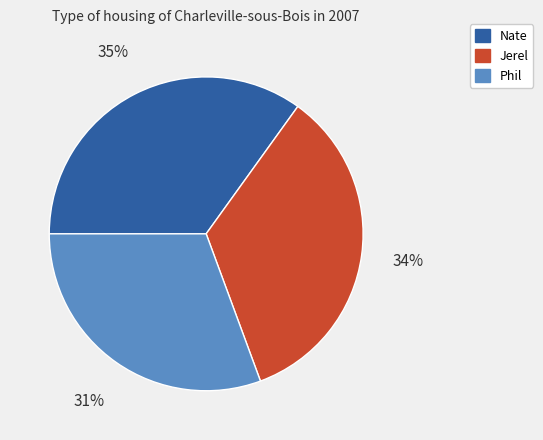

What percentage is the Jerel slice, to the nearest percent?

34%